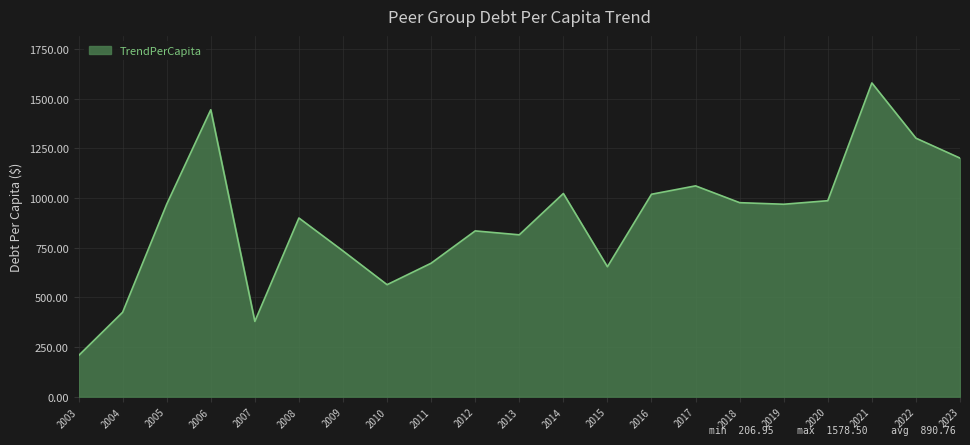

How many values exceed 968?

11